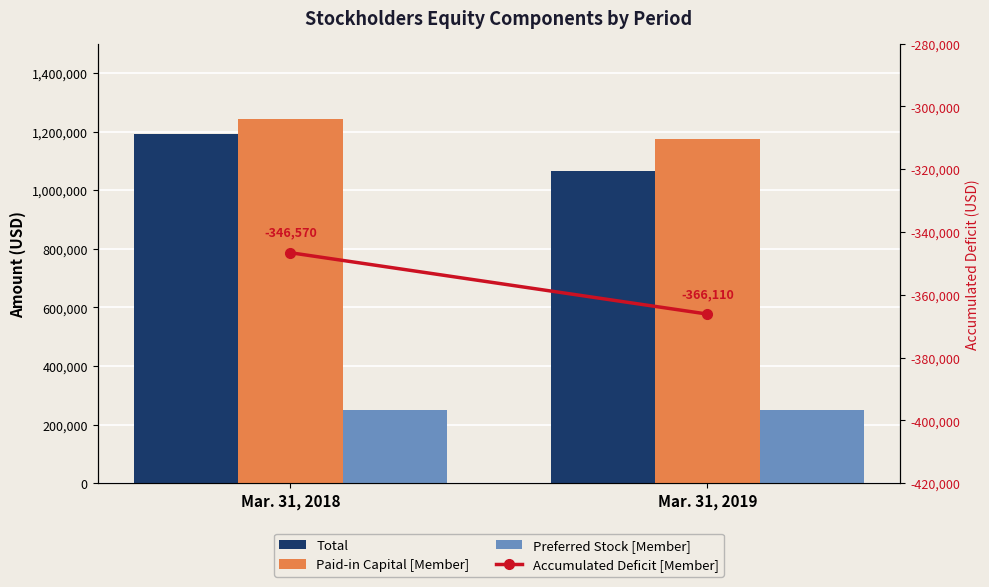

Reading left to right, transcribe all the data shown in this chart.

Total: Mar. 31, 2018=1192228	Mar. 31, 2019=1064878
Paid-in Capital [Member]: Mar. 31, 2018=1242573	Mar. 31, 2019=1175878
Preferred Stock [Member]: Mar. 31, 2018=250946	Mar. 31, 2019=250946
Accumulated Deficit [Member]: Mar. 31, 2018=-346570	Mar. 31, 2019=-366110